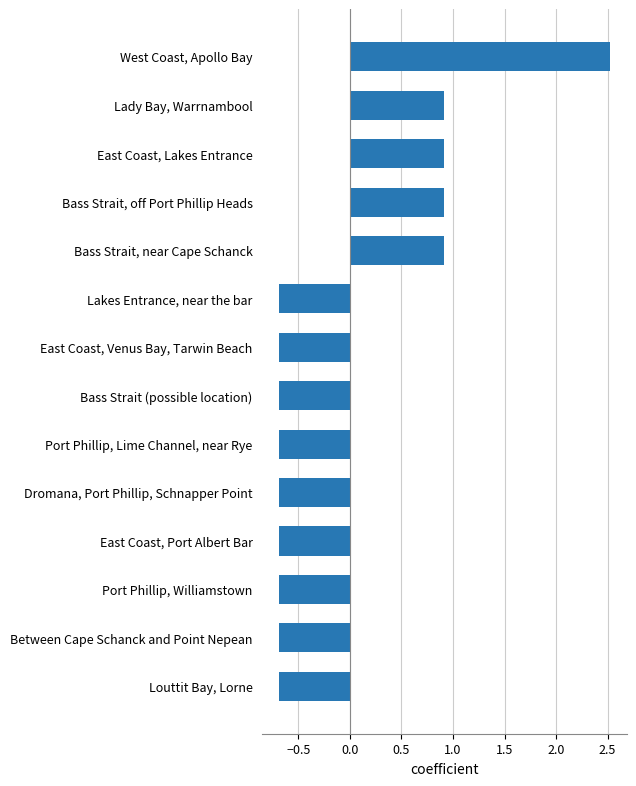

Is it true that the value at West Coast, Apollo Bay is 2.5?

True